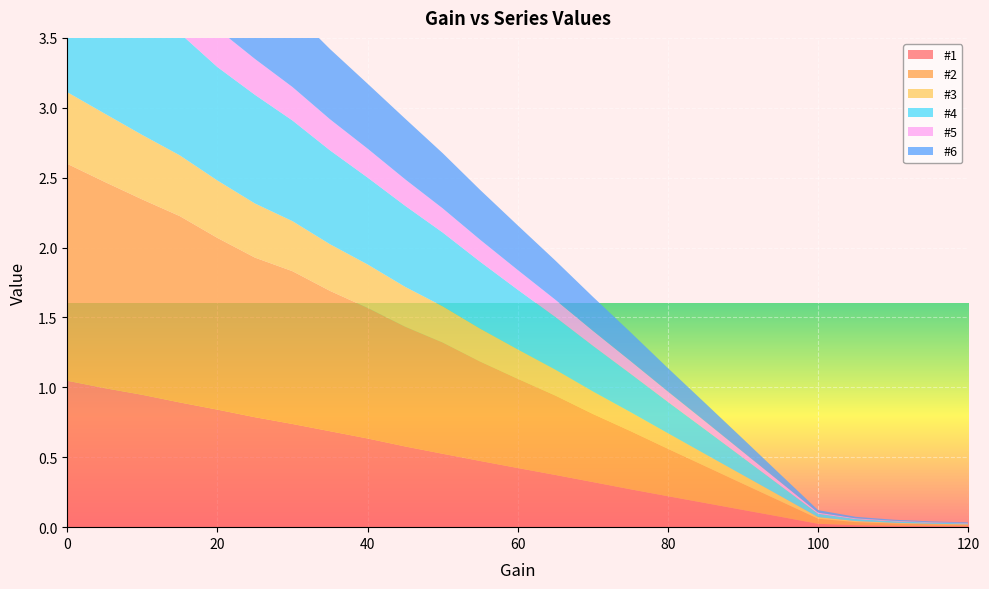

Reading right to left, transcribe all the data shown in this chart.

#1: 120=0.0	115=0.0	110=0.0	105=0.0	100=0.0	95=0.1	90=0.1	85=0.2	80=0.2	75=0.3	70=0.3	65=0.4	60=0.4	55=0.5	50=0.5	45=0.6	40=0.6	35=0.7	30=0.7	25=0.8	20=0.8	15=0.9	10=0.9	5=1.0	0=1.0
#2: 120=0.0	115=0.0	110=0.0	105=0.0	100=0.0	95=0.1	90=0.2	85=0.3	80=0.3	75=0.4	70=0.5	65=0.6	60=0.6	55=0.7	50=0.8	45=0.9	40=0.9	35=1.0	30=1.1	25=1.1	20=1.2	15=1.3	10=1.4	5=1.5	0=1.6
#3: 120=0.0	115=0.0	110=0.0	105=0.0	100=0.0	95=0.0	90=0.1	85=0.1	80=0.1	75=0.1	70=0.2	65=0.2	60=0.2	55=0.2	50=0.3	45=0.3	40=0.3	35=0.3	30=0.4	25=0.4	20=0.4	15=0.4	10=0.5	5=0.5	0=0.5
#4: 120=0.0	115=0.0	110=0.0	105=0.0	100=0.0	95=0.1	90=0.1	85=0.2	80=0.2	75=0.3	70=0.3	65=0.4	60=0.4	55=0.5	50=0.5	45=0.6	40=0.6	35=0.7	30=0.7	25=0.8	20=0.8	15=0.9	10=0.9	5=1.0	0=1.0
#5: 120=0.0	115=0.0	110=0.0	105=0.0	100=0.0	95=0.0	90=0.0	85=0.1	80=0.1	75=0.1	70=0.1	65=0.1	60=0.1	55=0.2	50=0.2	45=0.2	40=0.2	35=0.2	30=0.2	25=0.3	20=0.3	15=0.3	10=0.3	5=0.3	0=0.3
#6: 120=0.0	115=0.0	110=0.0	105=0.0	100=0.0	95=0.1	90=0.1	85=0.1	80=0.2	75=0.2	70=0.2	65=0.3	60=0.3	55=0.4	50=0.4	45=0.4	40=0.5	35=0.5	30=0.5	25=0.6	20=0.6	15=0.7	10=0.7	5=0.7	0=0.8